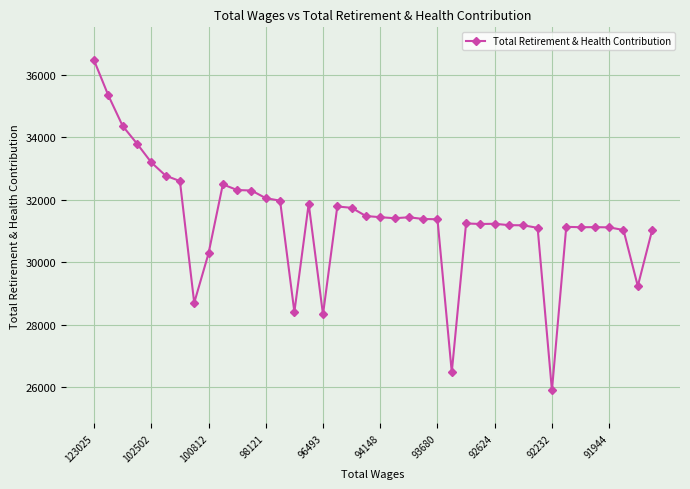

What is the average value?

31372